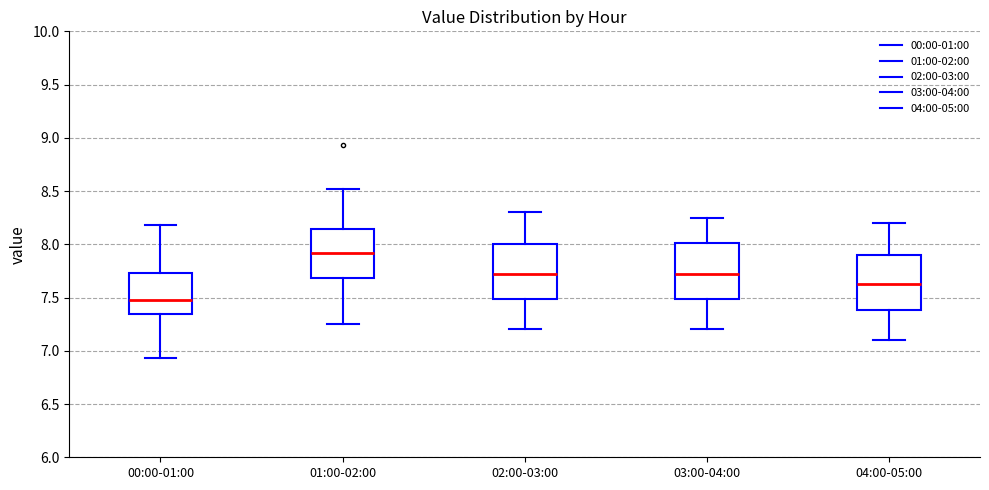

Which box's median line is the lowest?

00:00-01:00